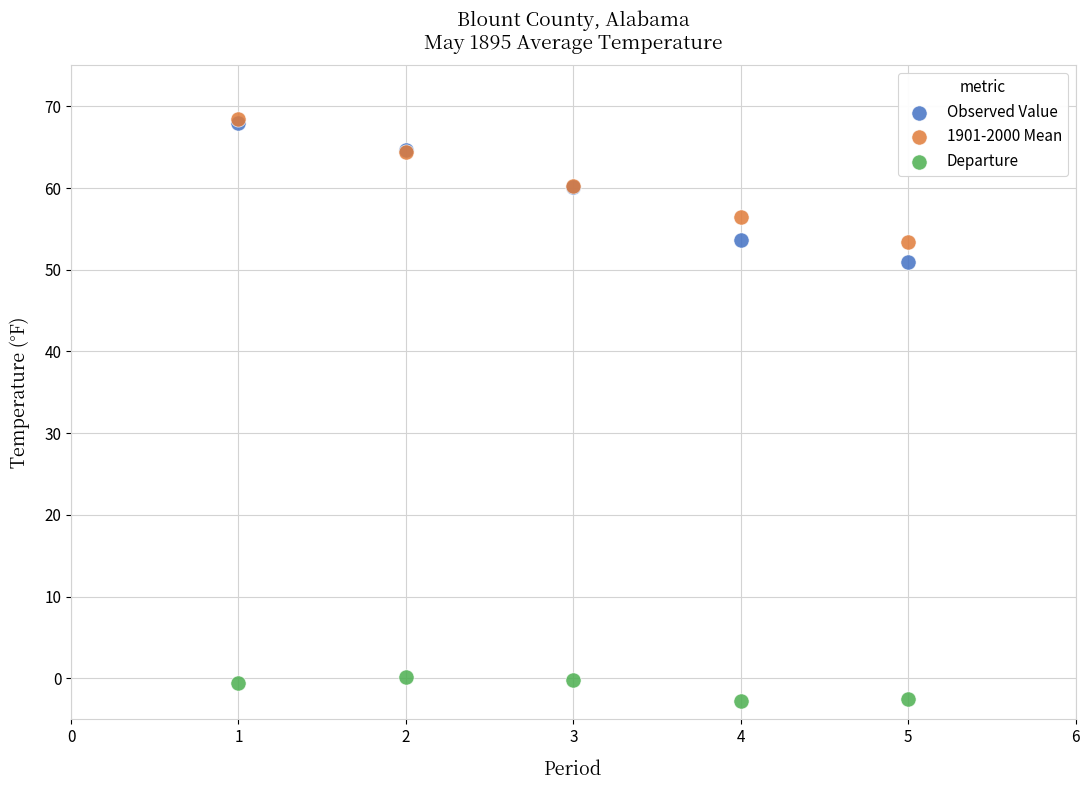

What are all the series names shown in the legend?

Observed Value, 1901-2000 Mean, Departure